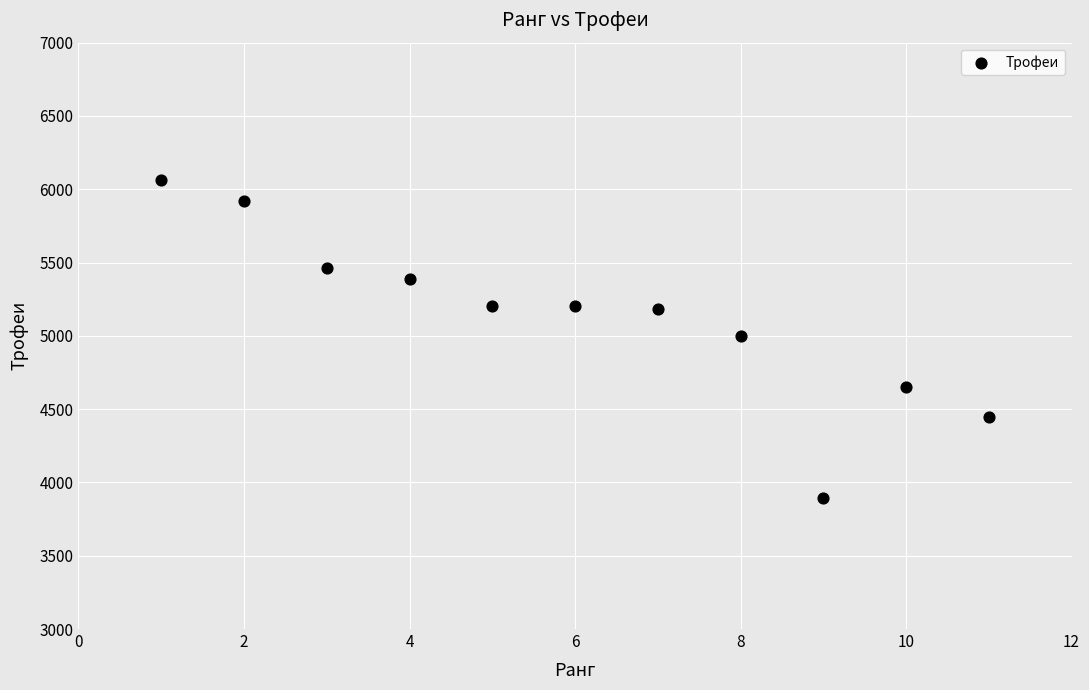

What is the average Y value?

5128